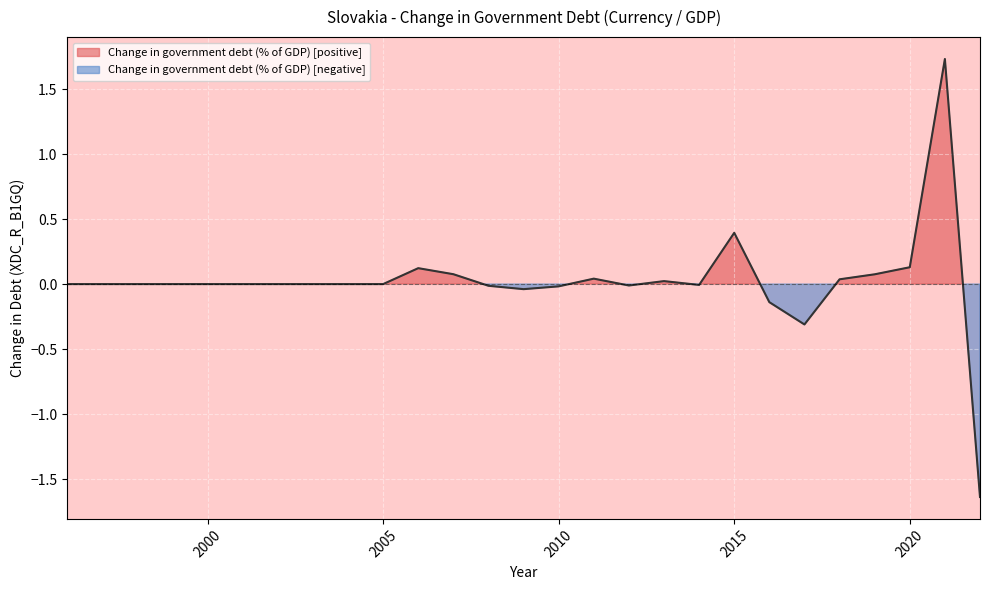

Where is the first local maximum?

2006